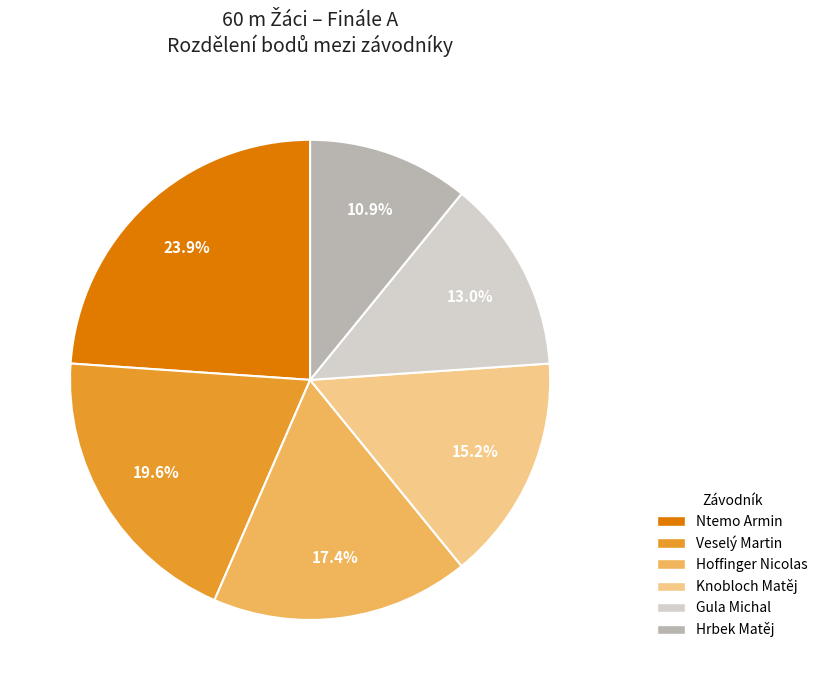

Combined, what portion of the pie is Hoffinger Nicolas and Knobloch Matěj?

32.6%